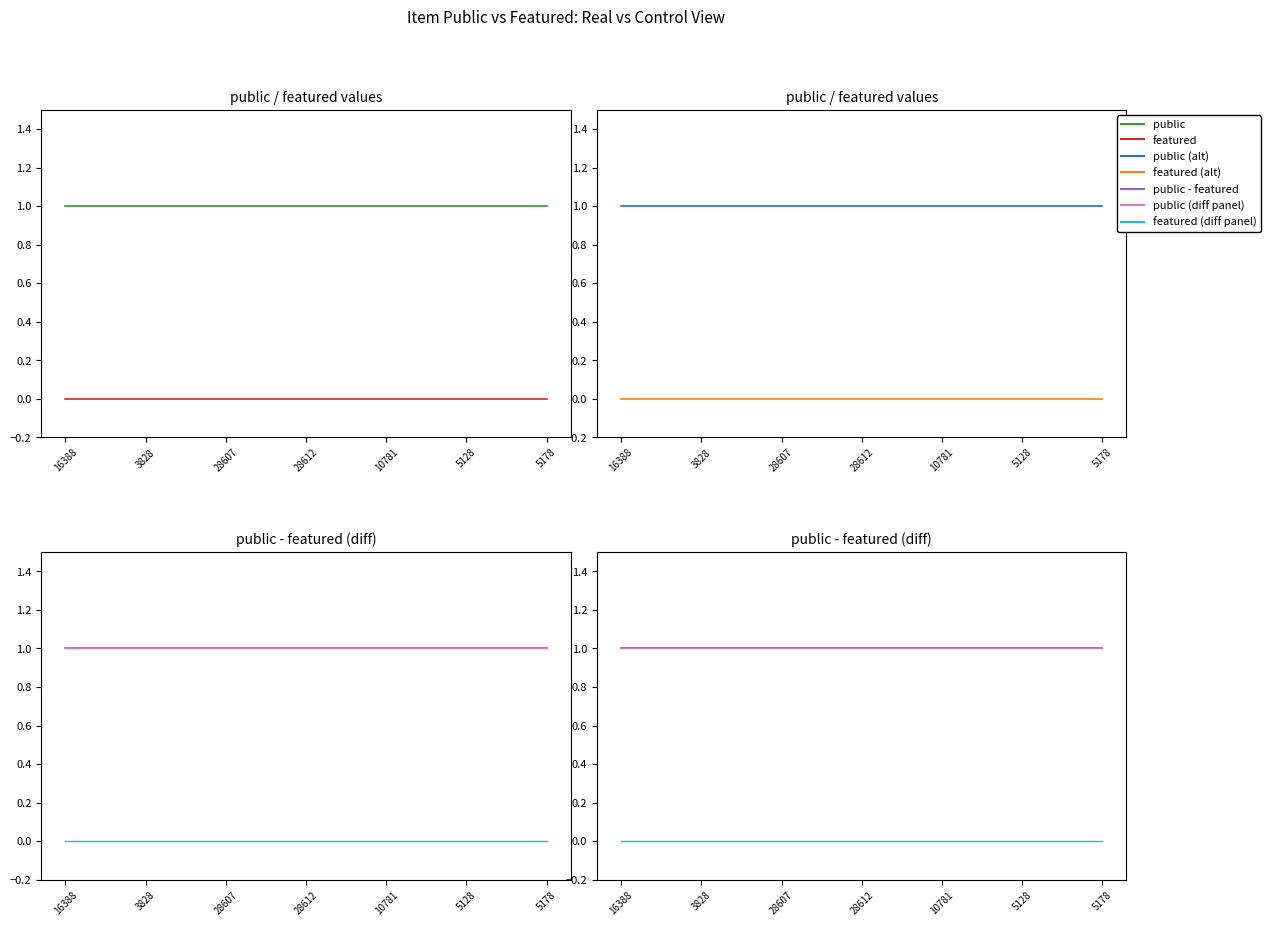

The value of featured at 28612 is 0. True or false?

True